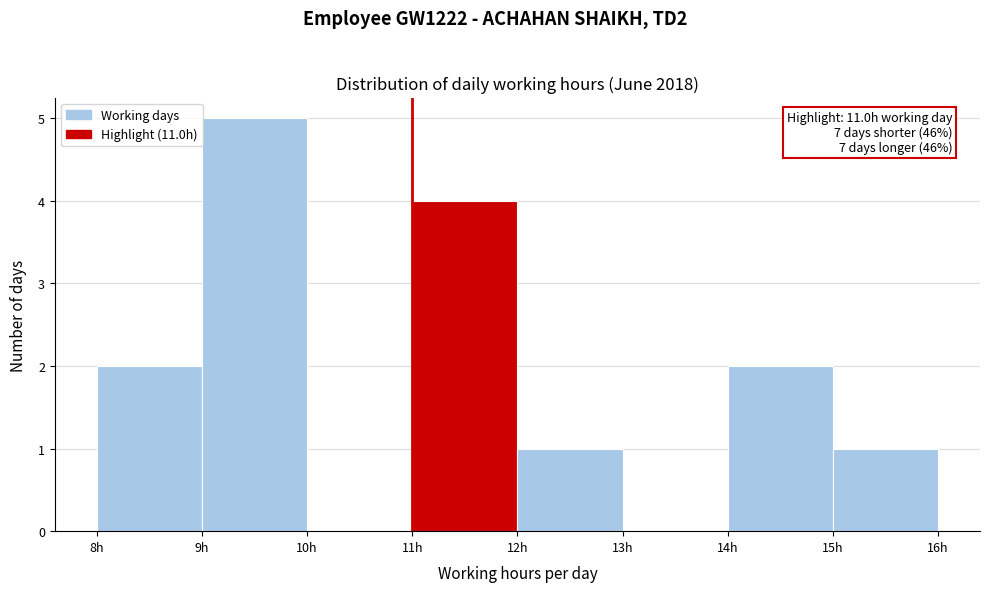

Over which range of the x-axis is the bar tallest?

9 to 10